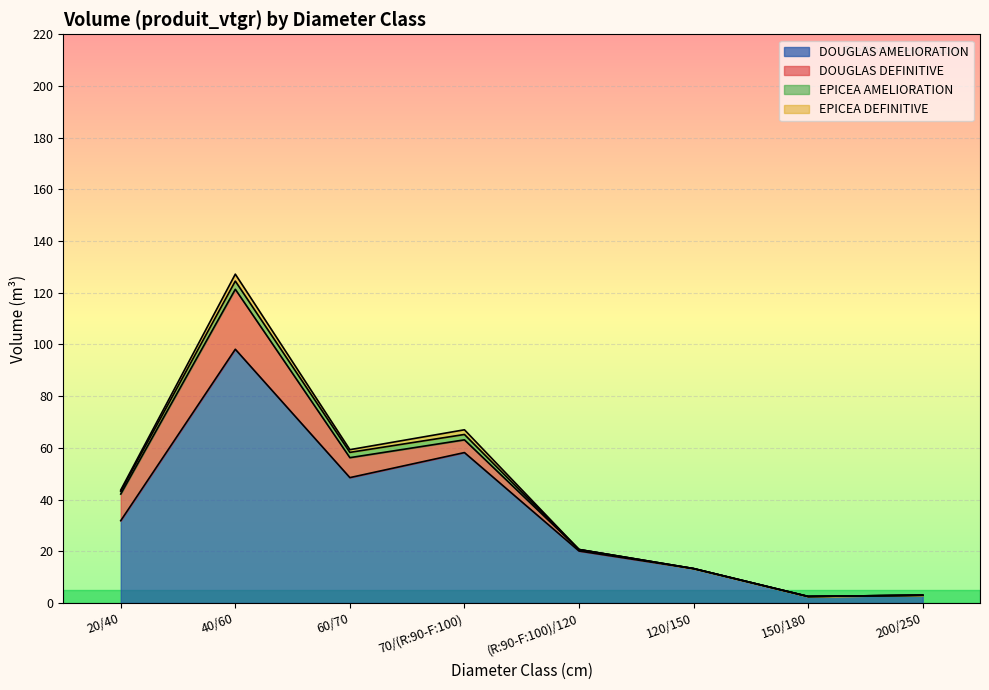

How many lines are shown in the chart?

4